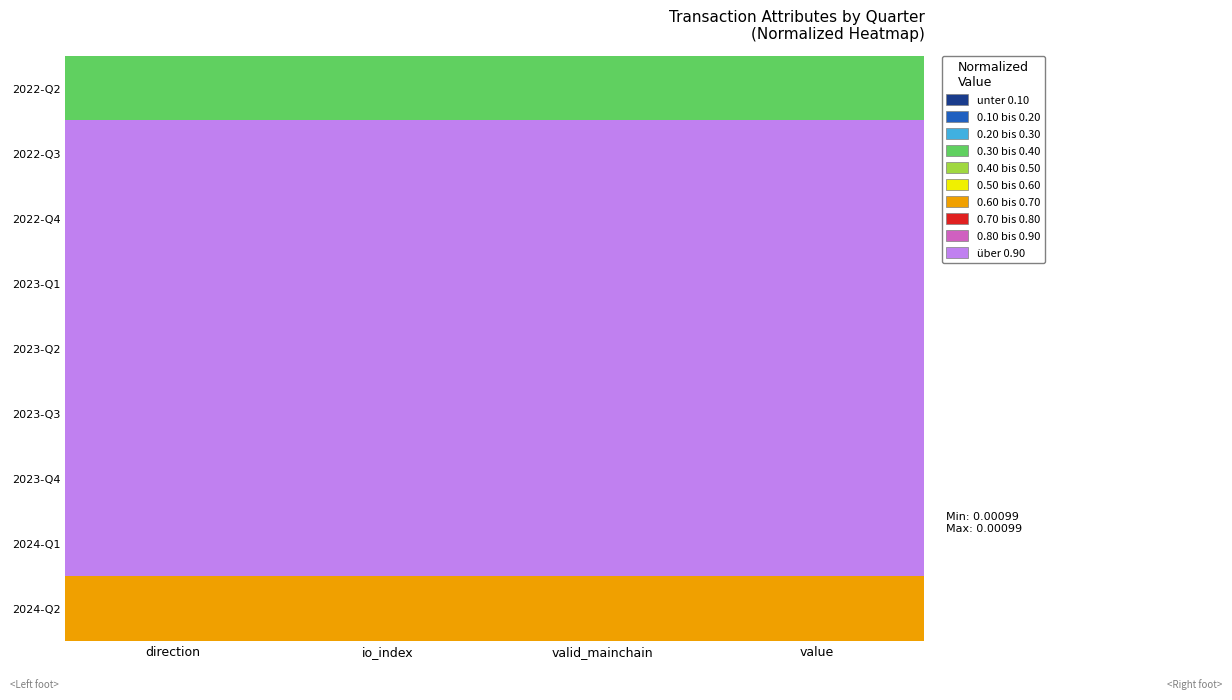

Reading left to right, extract all data points from this chart.

2022-Q2: direction=0.3	io_index=0.3	valid_mainchain=0.3	value=0.3
2022-Q3: direction=1.0	io_index=1.0	valid_mainchain=1.0	value=1.0
2022-Q4: direction=1.0	io_index=1.0	valid_mainchain=1.0	value=1.0
2023-Q1: direction=1.0	io_index=1.0	valid_mainchain=1.0	value=1.0
2023-Q2: direction=1.0	io_index=1.0	valid_mainchain=1.0	value=1.0
2023-Q3: direction=1.0	io_index=1.0	valid_mainchain=1.0	value=1.0
2023-Q4: direction=1.0	io_index=1.0	valid_mainchain=1.0	value=1.0
2024-Q1: direction=1.0	io_index=1.0	valid_mainchain=1.0	value=1.0
2024-Q2: direction=0.7	io_index=0.7	valid_mainchain=0.7	value=0.7